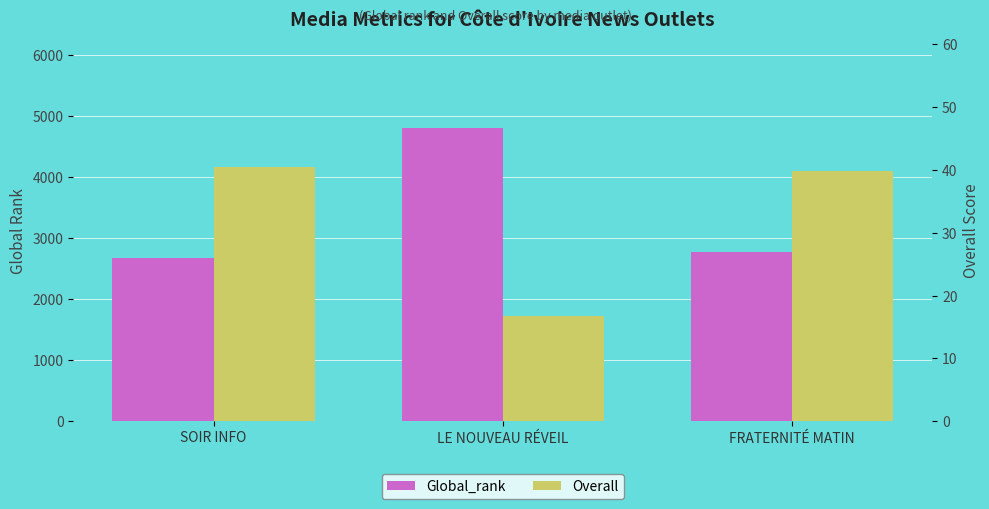

What is the average value of the Overall series?

32.3